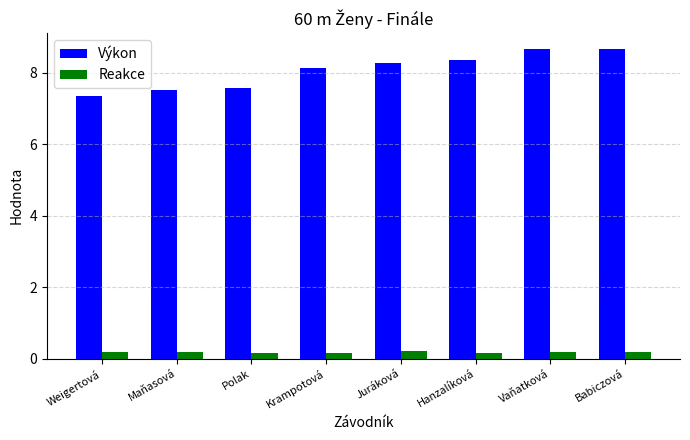

Which series has the largest range (max minus min)?

Výkon